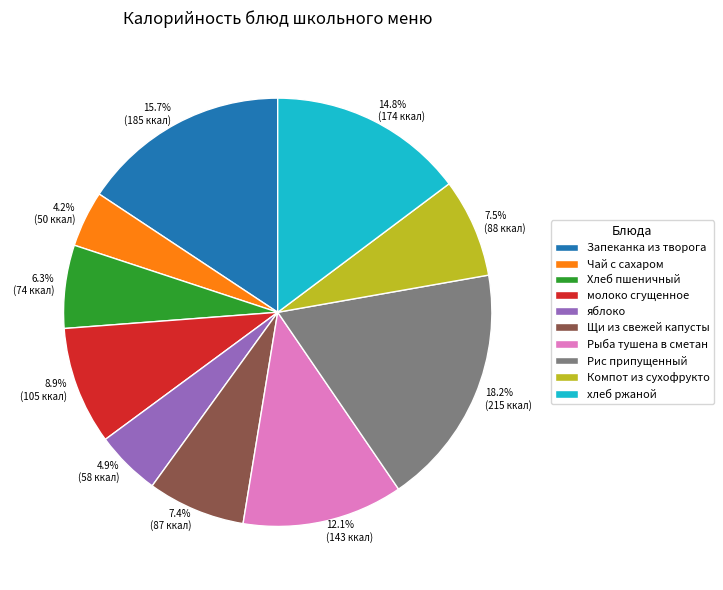

What percentage do хлеб ржаной and яблоко together represent?

19.7%